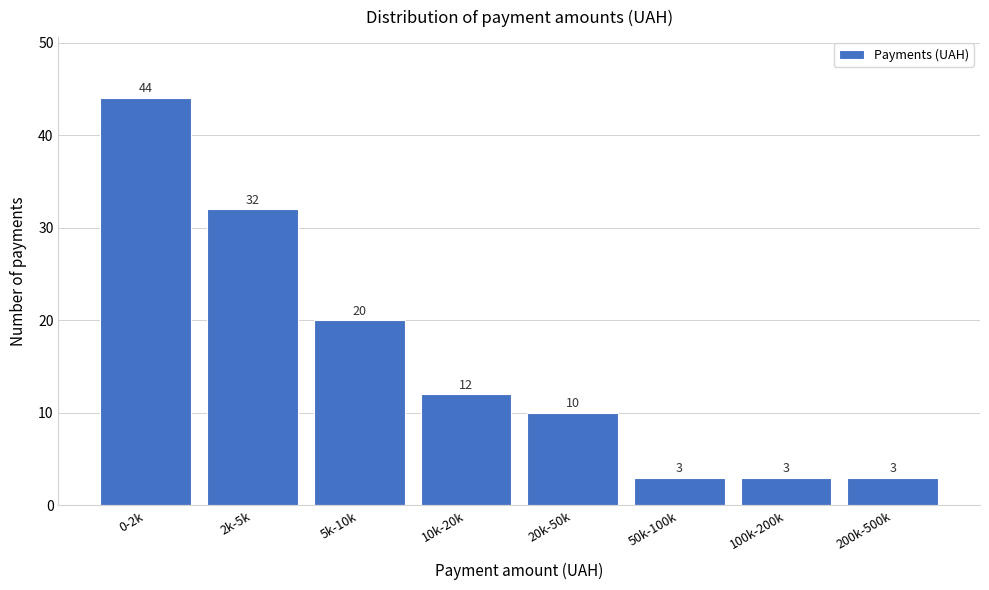

Reading left to right, what are all the values shown in this chart?

0-2k=44	2k-5k=32	5k-10k=20	10k-20k=12	20k-50k=10	50k-100k=3	100k-200k=3	200k-500k=3